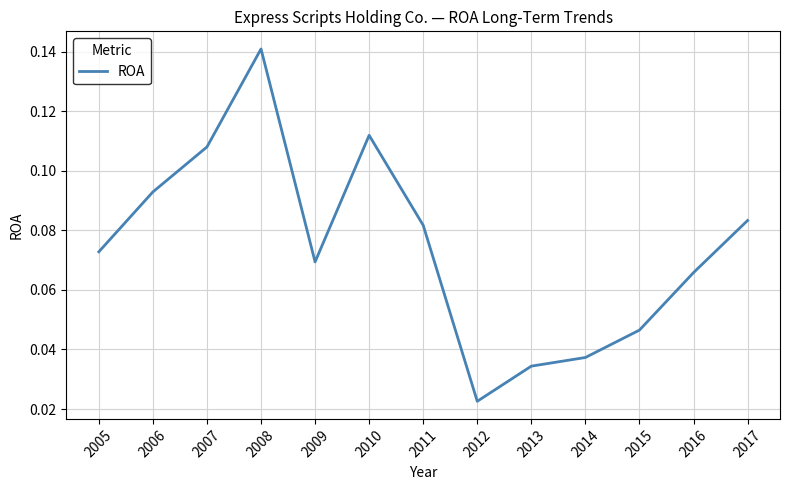

Is it true that the value at 2010 is 0.0?

False